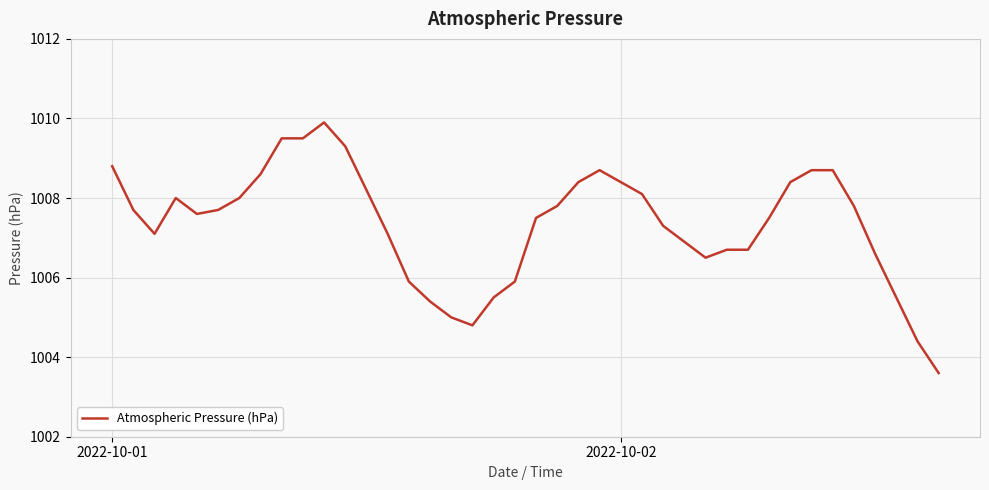

What is the difference between the maximum and minimum values?

6.3